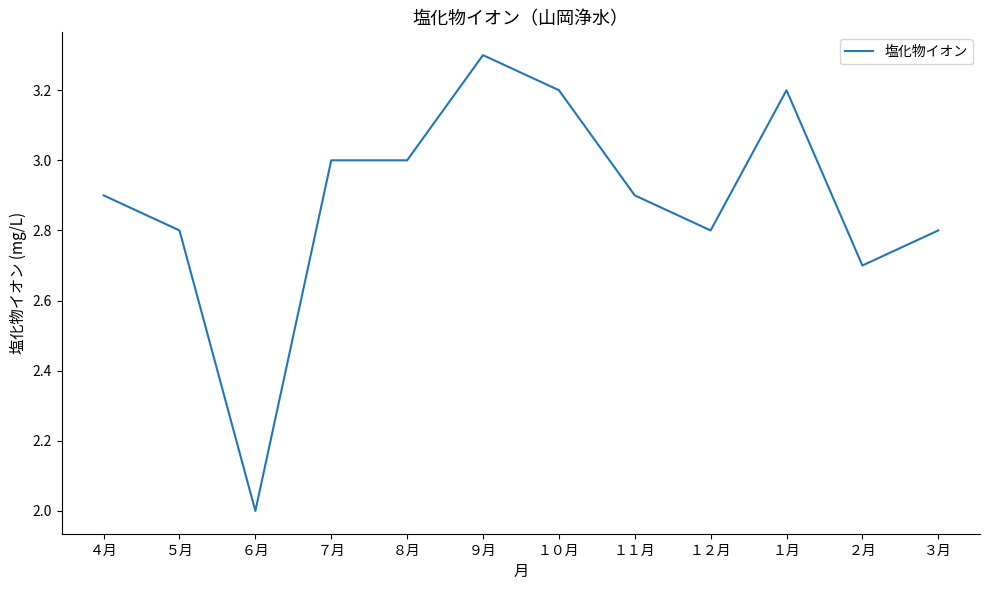

Reading left to right, extract all data points from this chart.

４月=2.9	５月=2.8	６月=2.0	７月=3.0	８月=3.0	９月=3.3	１０月=3.2	１１月=2.9	１２月=2.8	１月=3.2	２月=2.7	３月=2.8